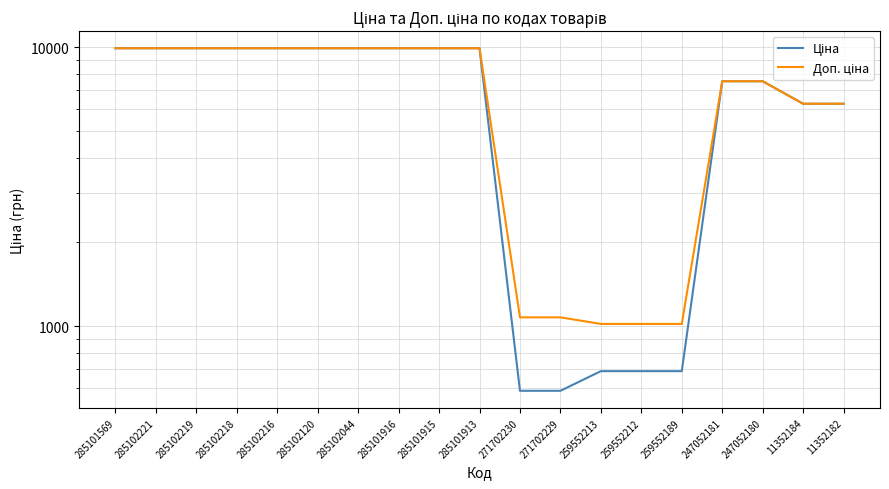

What is the minimum value for Ціна?

586.0